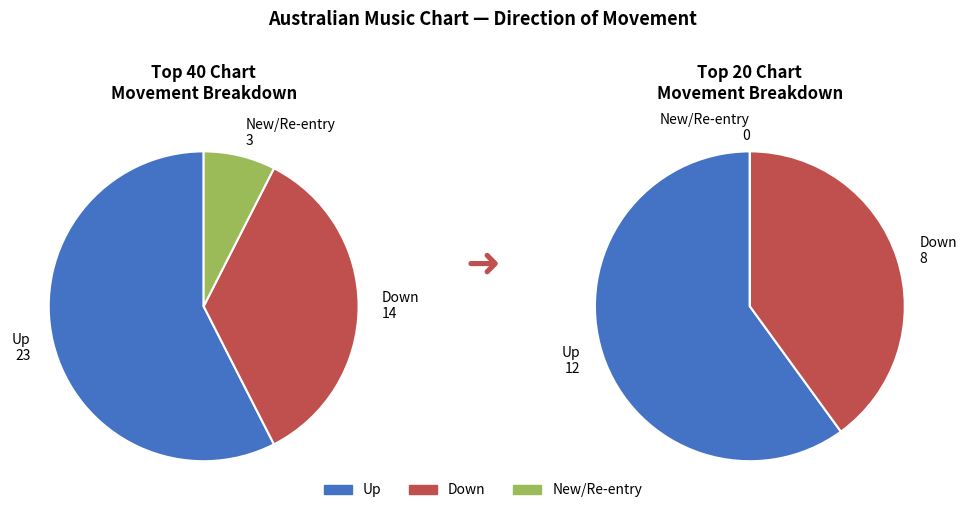

Which slice represents more than half of the pie?

up